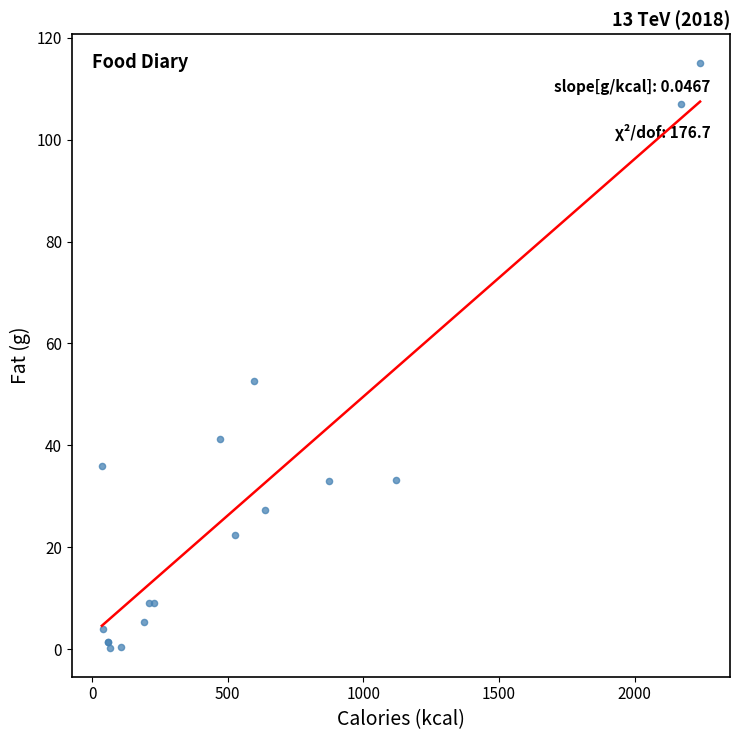

What Y value in the scatter plot is closest to 57?

52.7